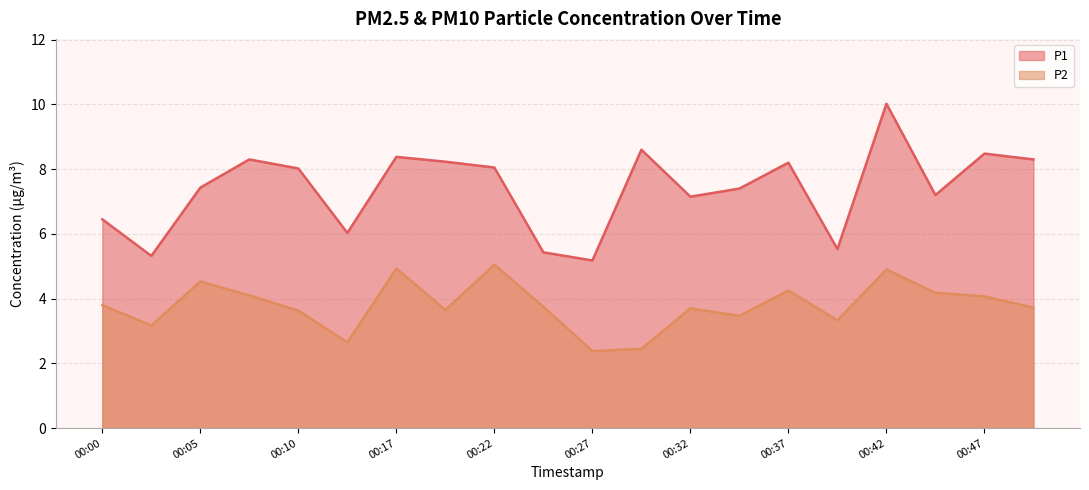

Reading right to left, extract all data points from this chart.

P1: 00:49=8.3	00:47=8.5	00:44=7.2	00:42=10.0	00:39=5.5	00:37=8.2	00:34=7.4	00:32=7.2	00:29=8.6	00:27=5.2	00:25=5.4	00:22=8.1	00:20=8.2	00:17=8.4	00:12=6.0	00:10=8.0	00:07=8.3	00:05=7.4	00:02=5.3	00:00=6.5
P2: 00:49=3.7	00:47=4.1	00:44=4.2	00:42=4.9	00:39=3.3	00:37=4.2	00:34=3.5	00:32=3.7	00:29=2.5	00:27=2.4	00:25=3.8	00:22=5.0	00:20=3.6	00:17=4.9	00:12=2.6	00:10=3.6	00:07=4.1	00:05=4.5	00:02=3.2	00:00=3.8